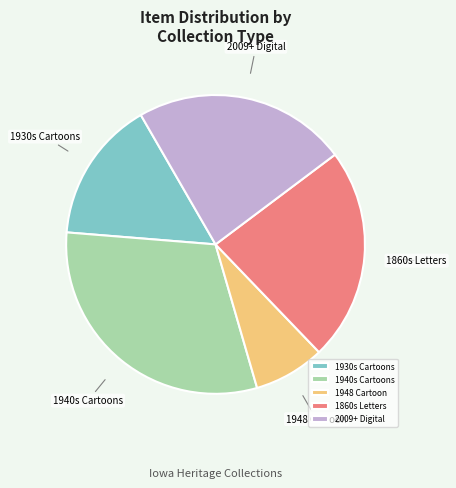

Combined, do 1860s Letters and 2009+ Digital account for over 50%?

No